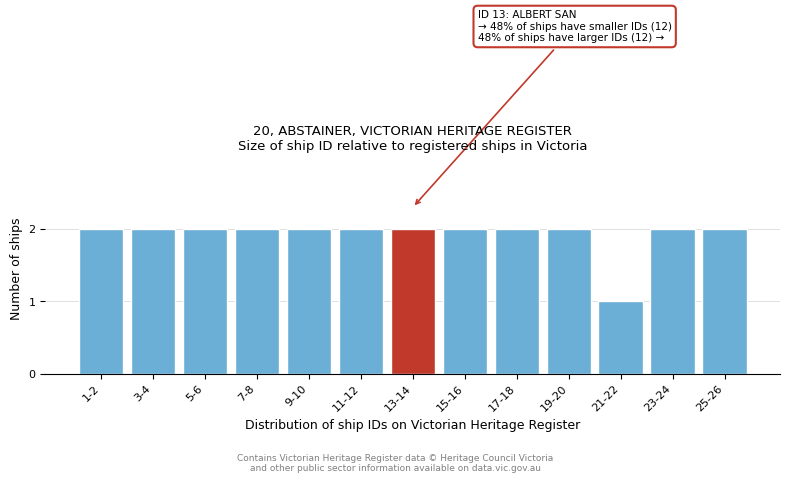

Reading left to right, what are all the values shown in this chart?

2	2	2	2	2	2	2	2	2	2	1	2	2